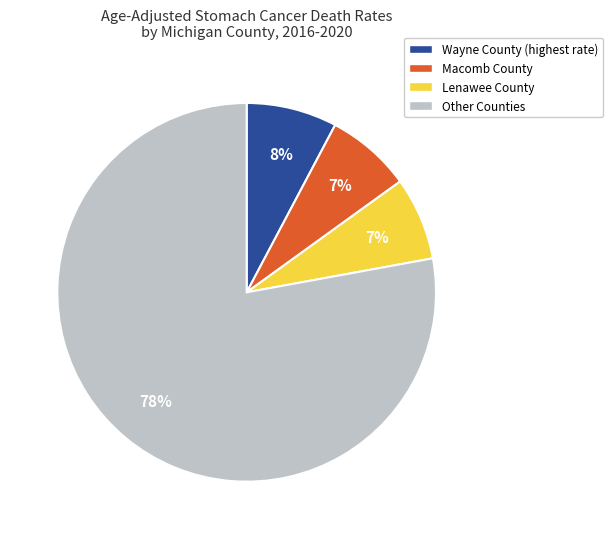

Is there a majority slice in this chart?

Yes